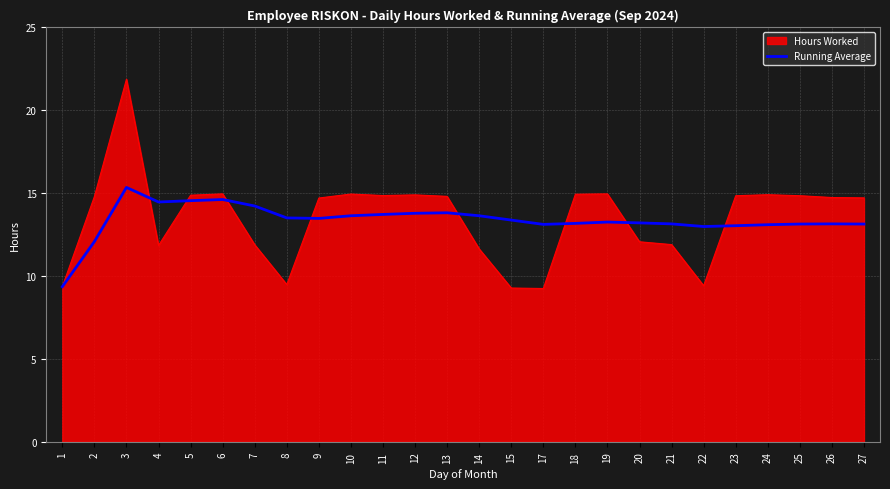

What is the minimum value for Running Average?

9.4